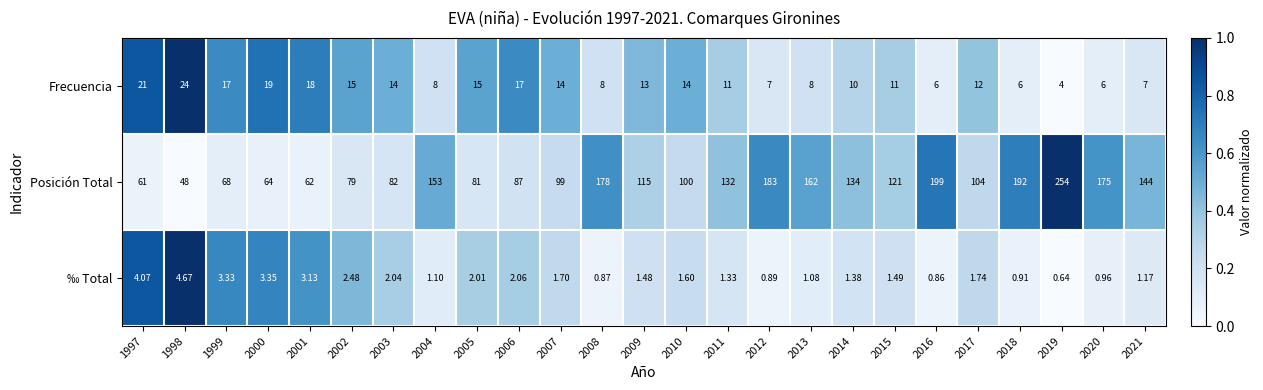

At how many categories does at least one series exceed 0?

25